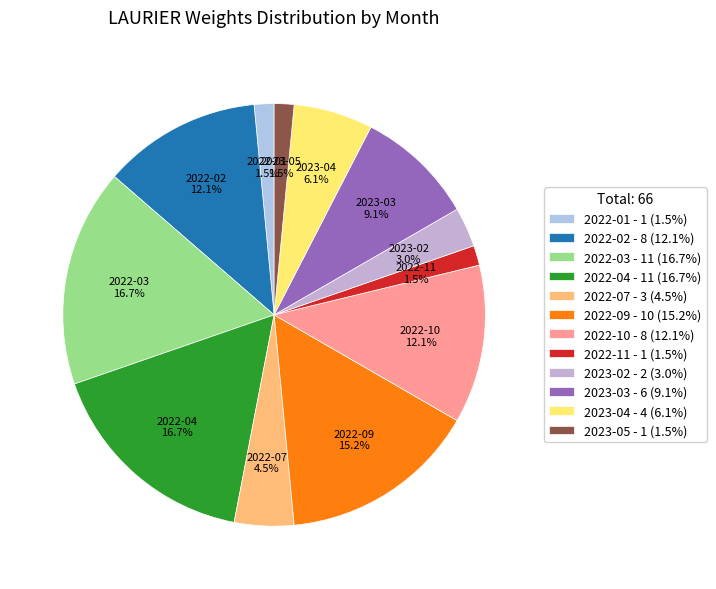

Do 2022-01 and 2022-10 together represent more than half of the pie?

No